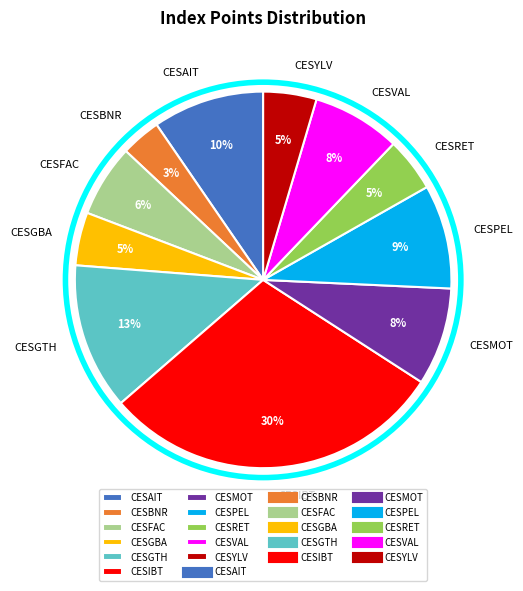

To the nearest percent, what is the difference between the largest and smallest slice percentages?

26%